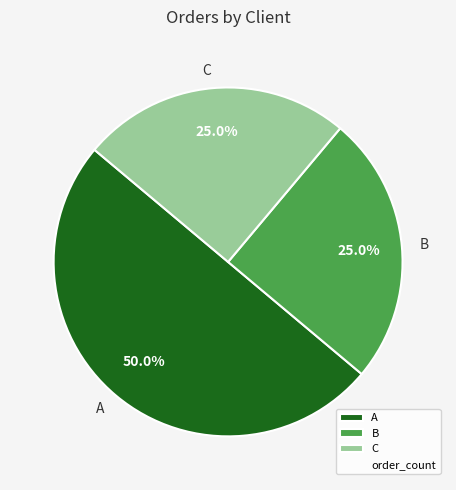

How many slices are in this pie chart?

3